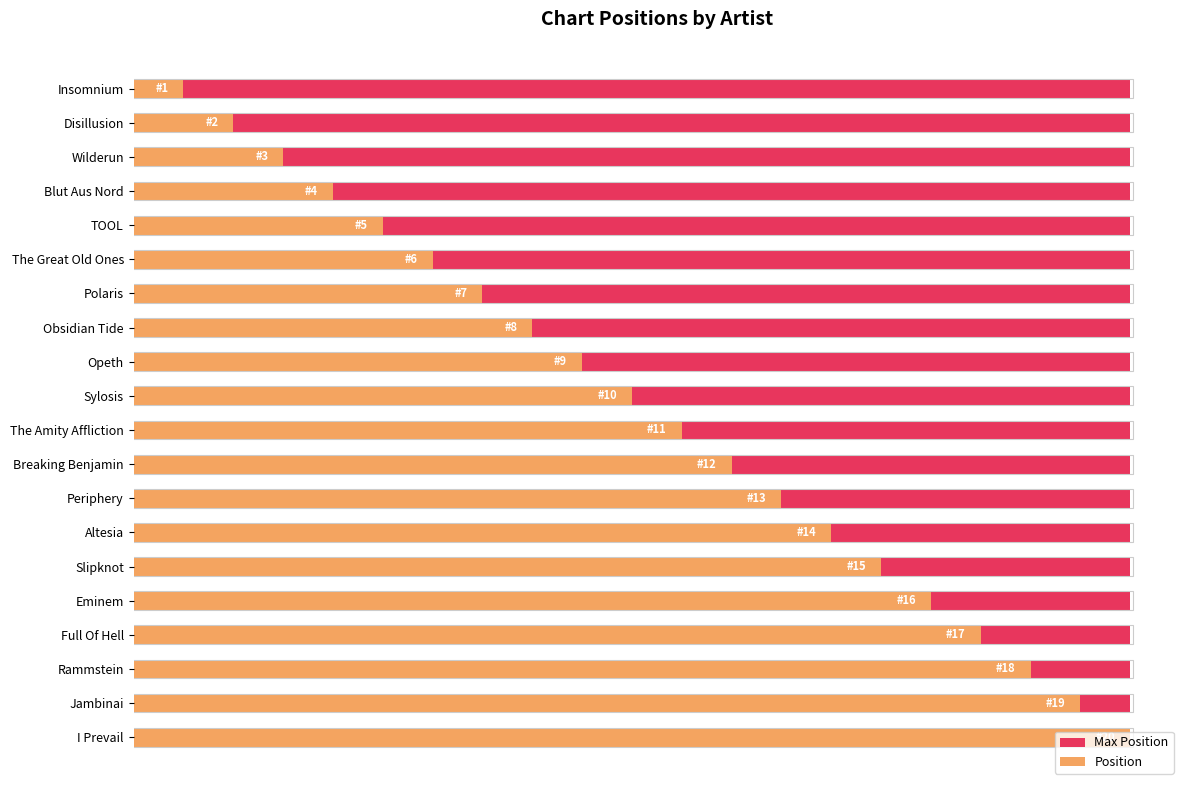

What is the minimum value for Position?

1.0